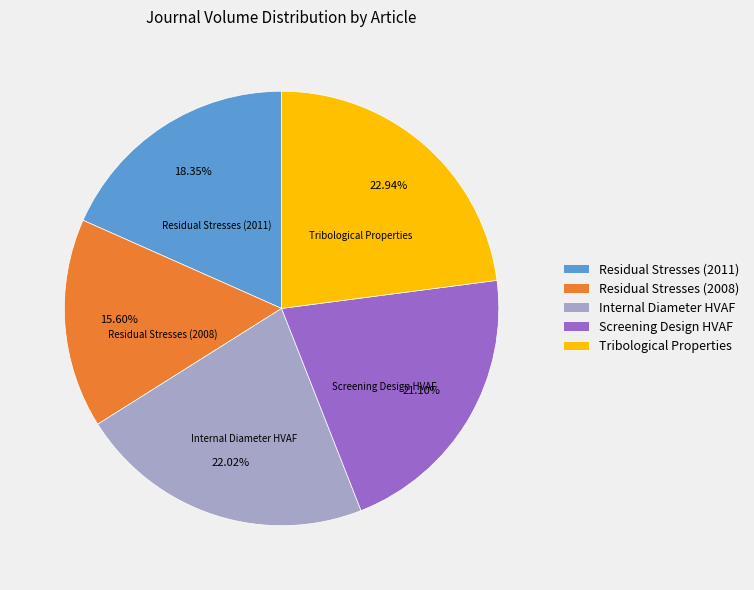

Which has a higher value, Screening Design HVAF or Tribological Properties?

Tribological Properties